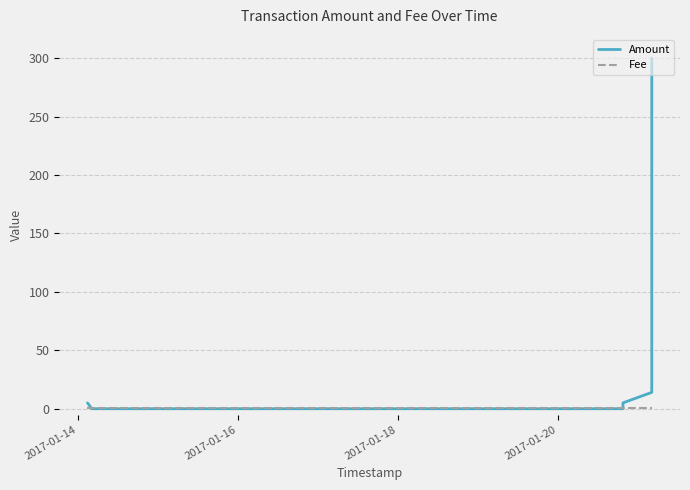

True or false: Fee has a value of 1 at 6.

False